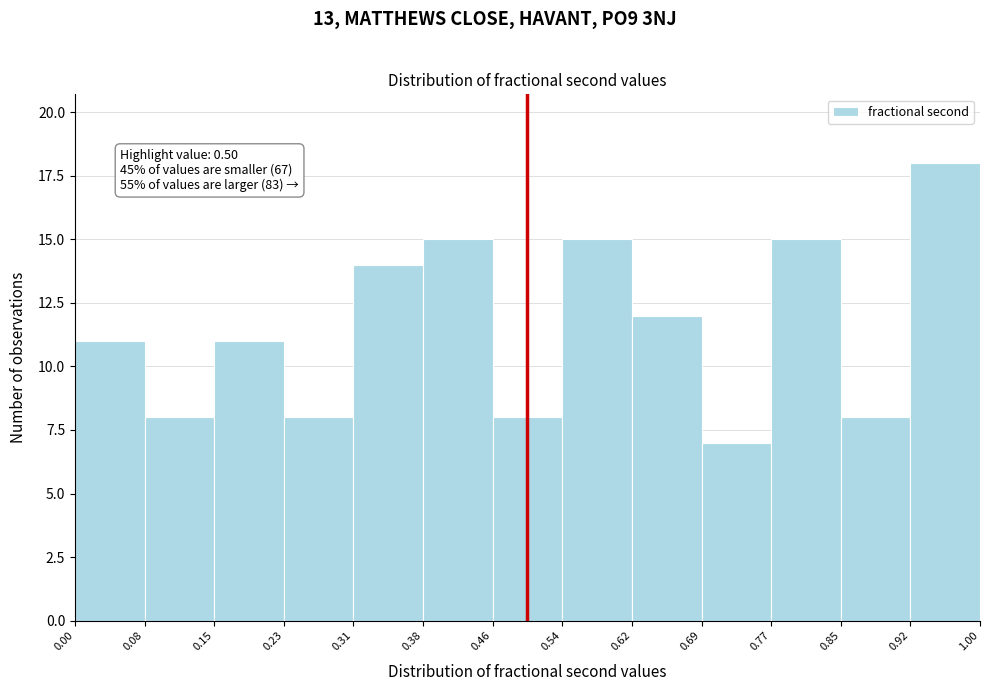

Over which range of the x-axis is the bar tallest?

0.92 to 1.00